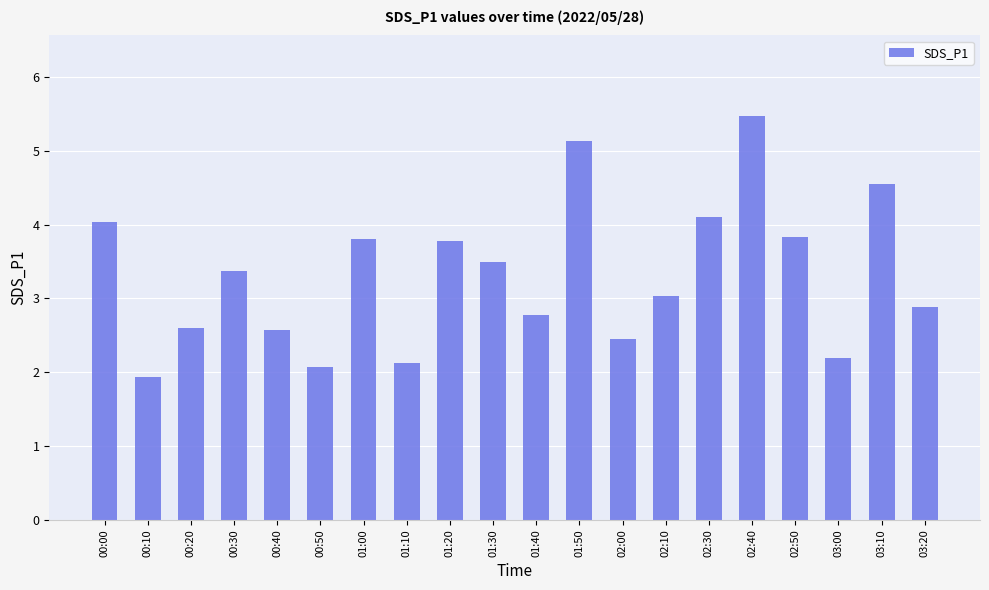

The value at 01:30 is 4.8. True or false?

False